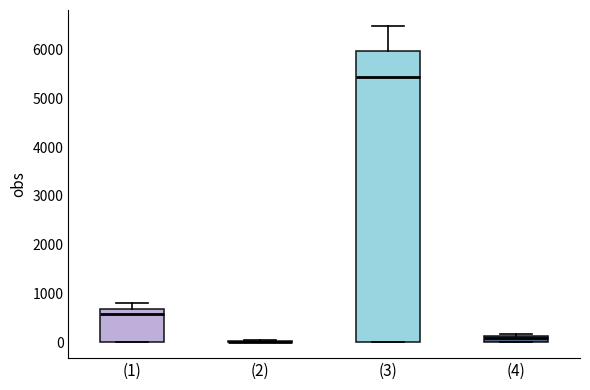

Which box is the tallest, from its lower edge to its upper edge?

(3)